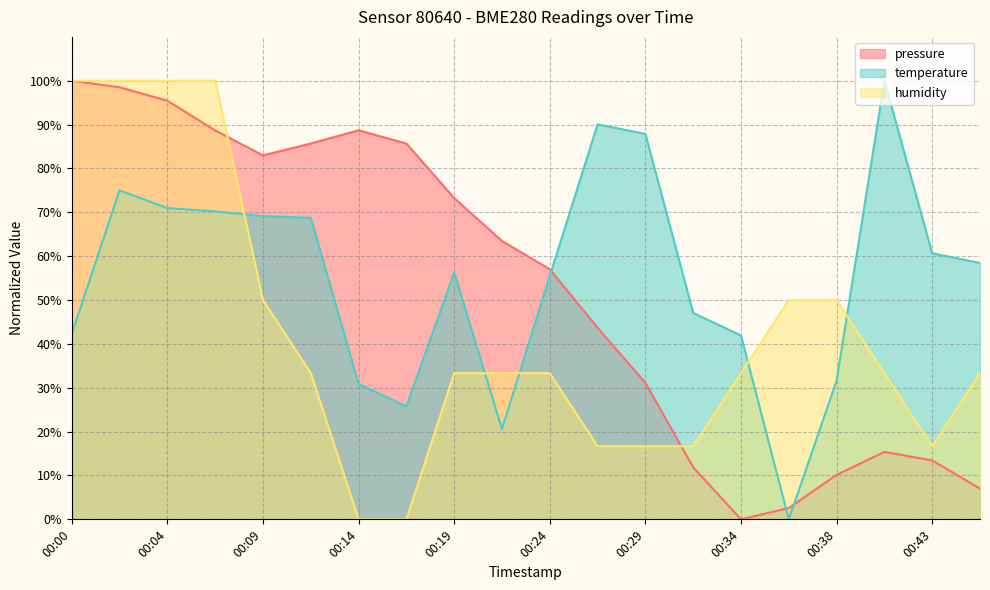

What is the maximum value shown in the chart?

100.0